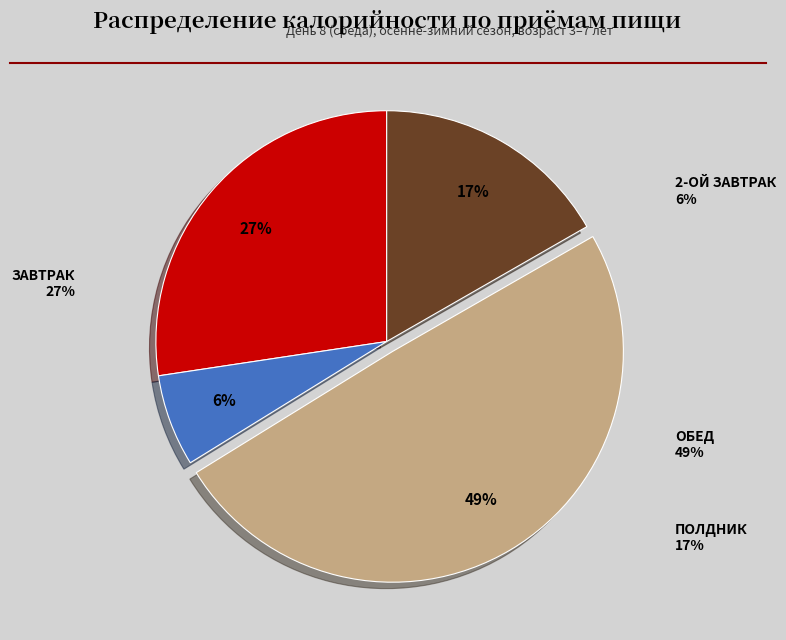

What percentage do 2-ОЙ ЗАВТРАК and ЗАВТРАК together represent?

33.8%